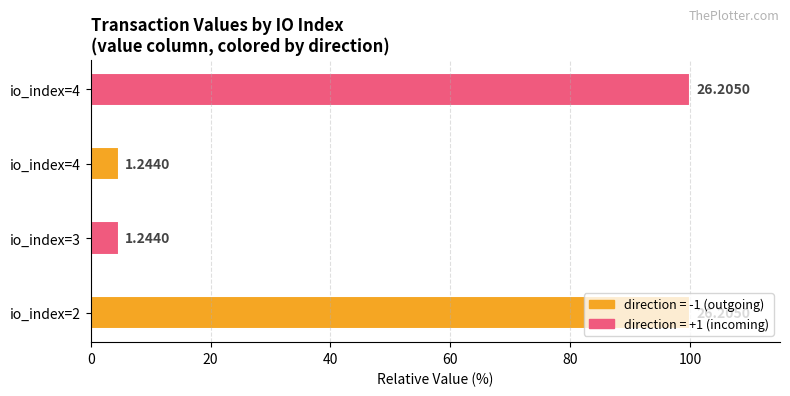

Does the chart contain any negative values?

No